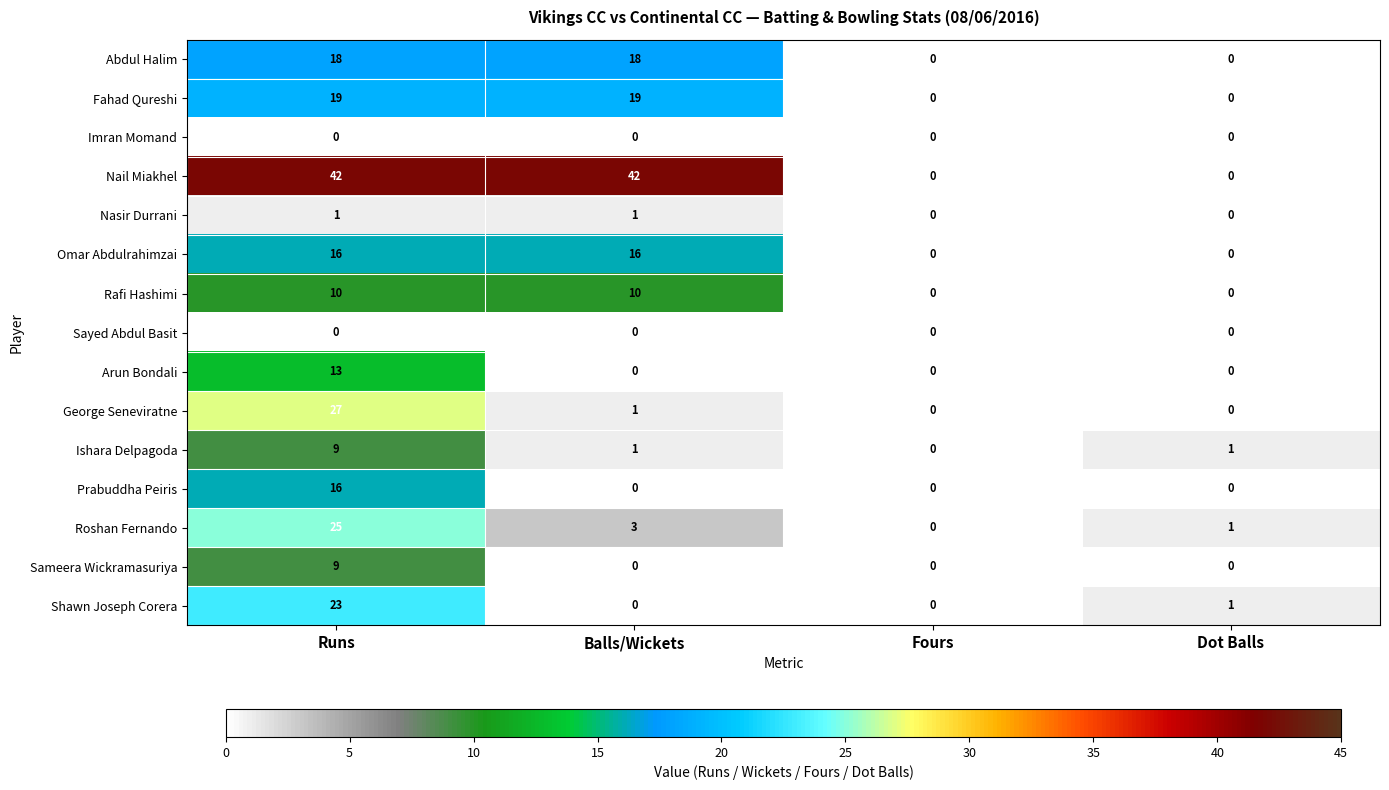

Count the Sameera Wickramasuriya values in the range 0 to 9.

4